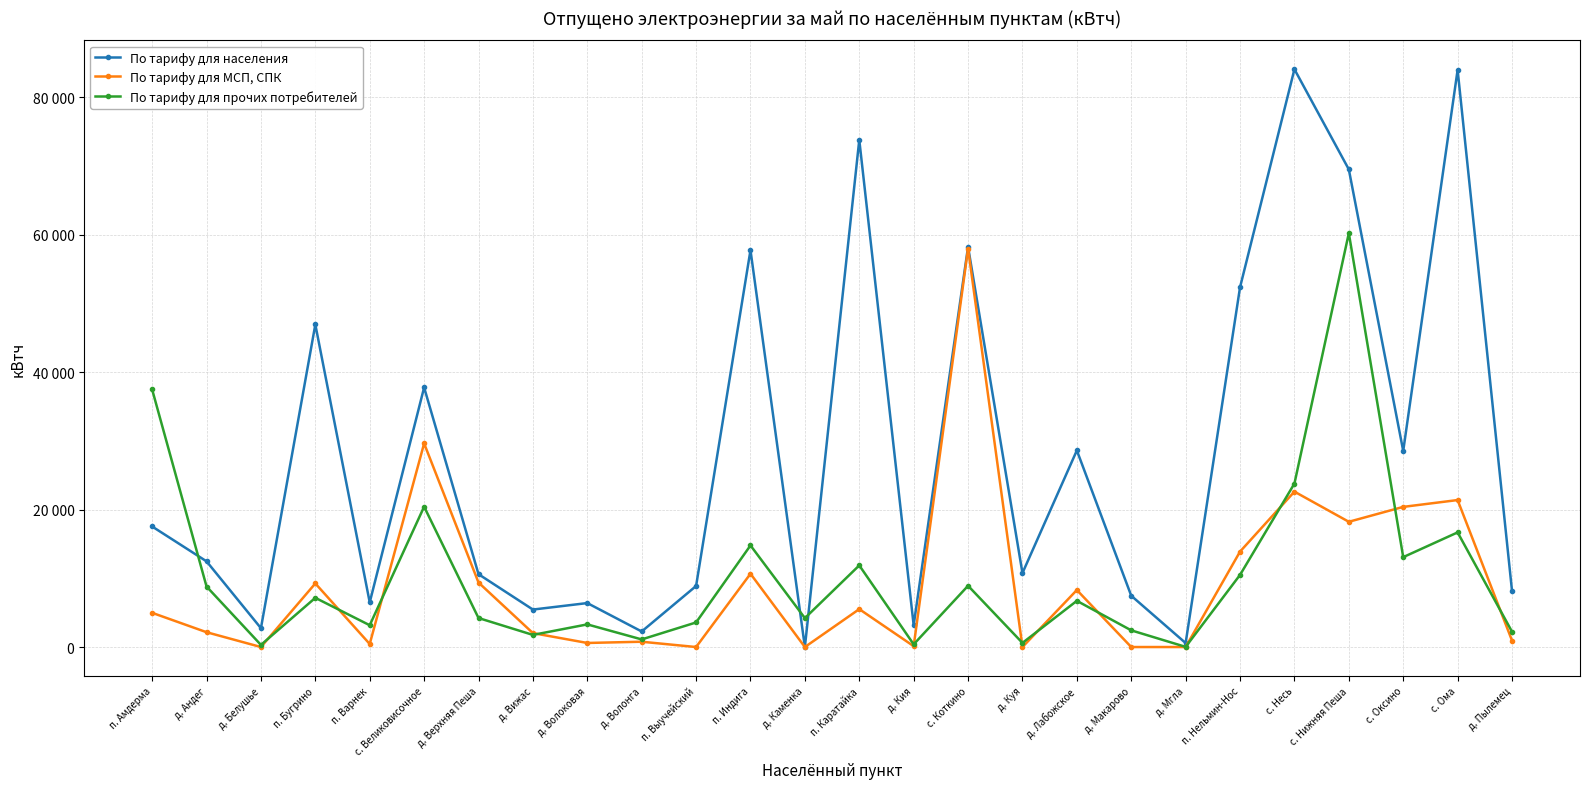

Is this an area chart (filled region under the line)?

No